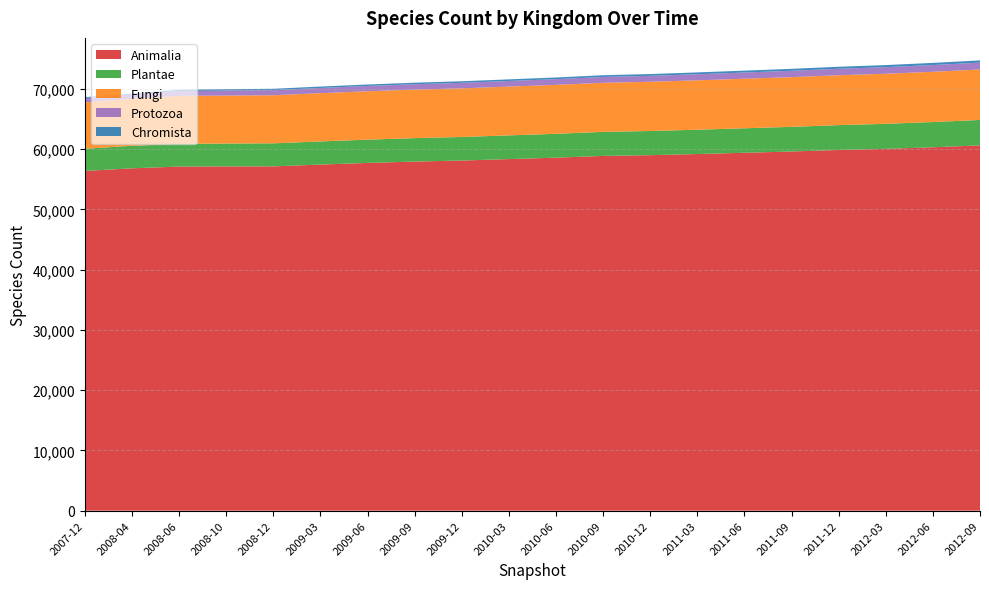

Reading left to right, list all the values displayed in this chart.

Animalia: 56397	56837	57122	57152	57160	57456	57732	57955	58124	58367	58603	58897	59016	59207	59418	59626	59882	60065	60329	60638
Plantae: 3689	3737	3771	3795	3821	3842	3863	3891	3913	3935	3961	3988	4012	4038	4064	4094	4123	4155	4189	4226
Fungi: 7685	7798	7971	7963	7985	8012	8034	8056	8078	8101	8124	8148	8173	8199	8226	8254	8283	8313	8344	8376
Protozoa: 724	718	788	830	845	862	878	895	913	931	950	969	989	1009	1030	1051	1073	1095	1118	1141
Chromista: 156	156	227	227	227	235	242	250	258	266	275	284	293	303	313	323	334	345	357	369